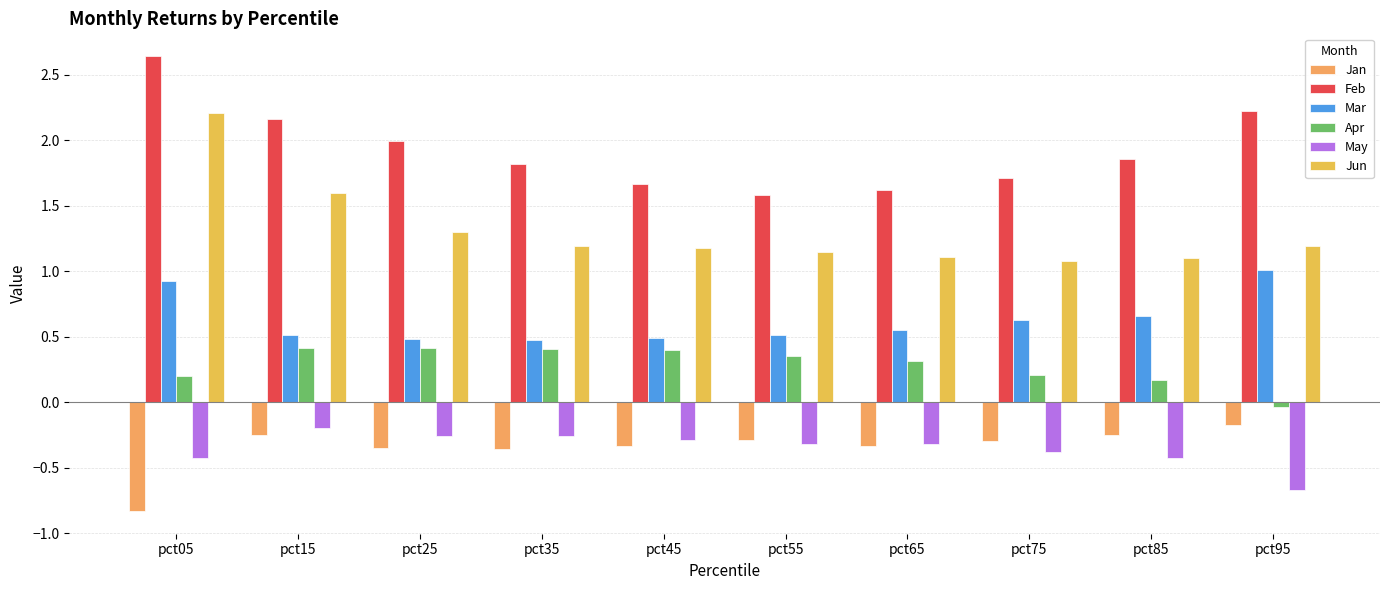

How many bars are there in each group?

6